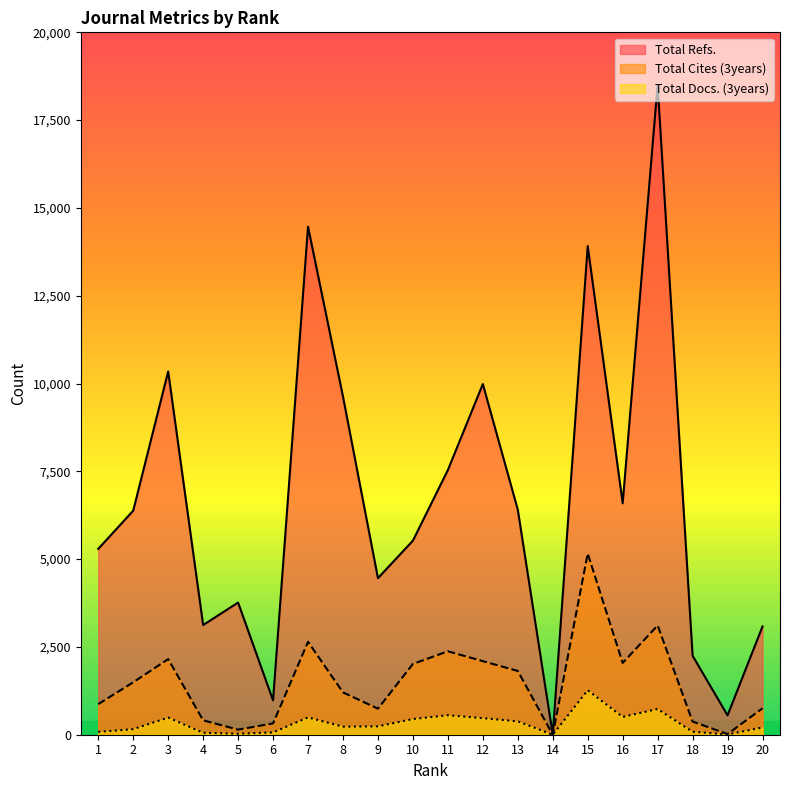

At which category does Total Cites (3years) reach its first local valley?

5